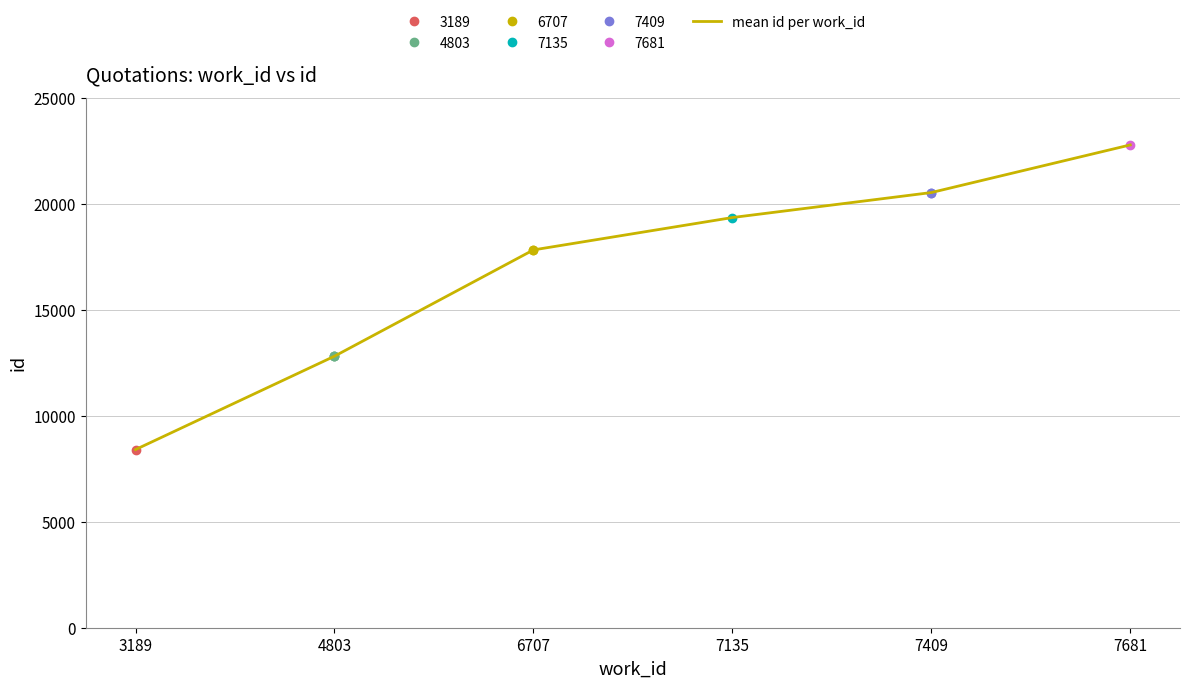

What is the difference between the maximum and minimum values?

14380.0